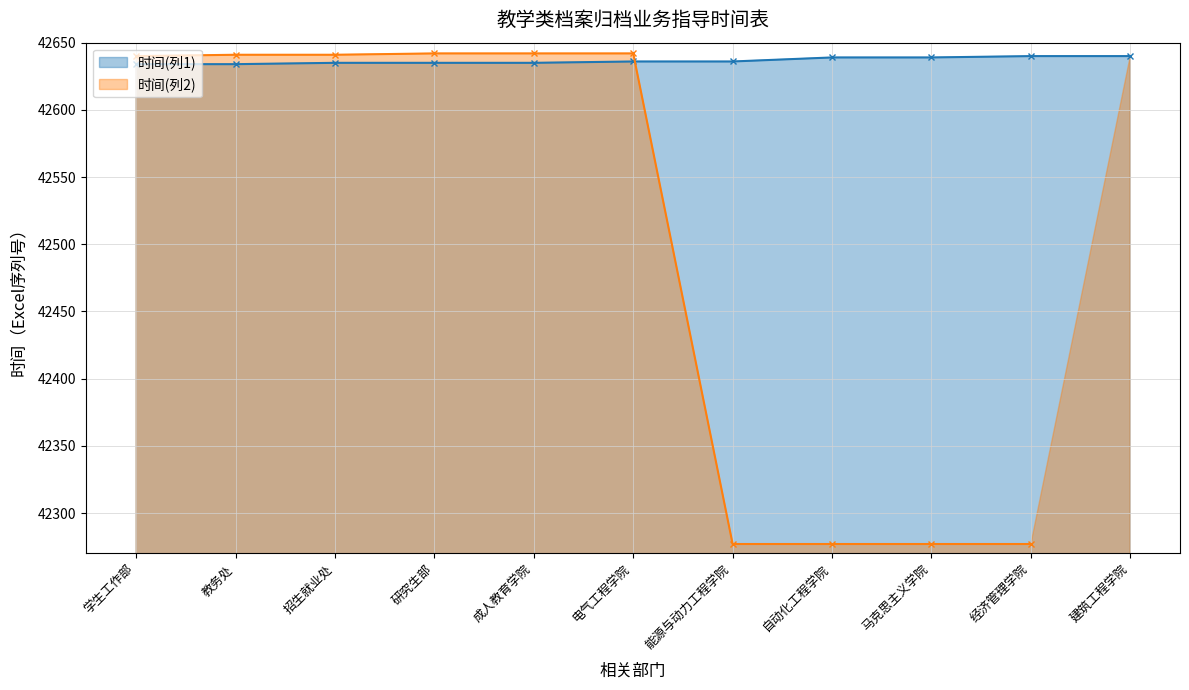

Which has a higher value, 建筑工程学院 or 能源与动力工程学院?

建筑工程学院